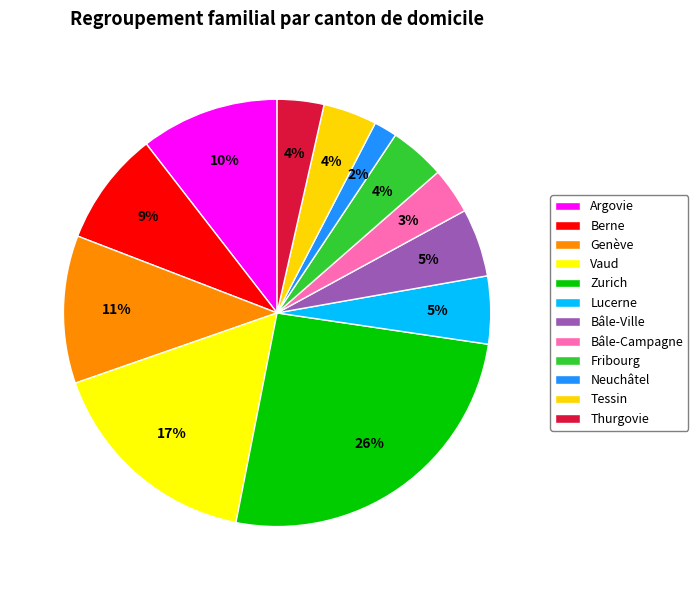

What percentage is the Zurich slice, to the nearest percent?

26%